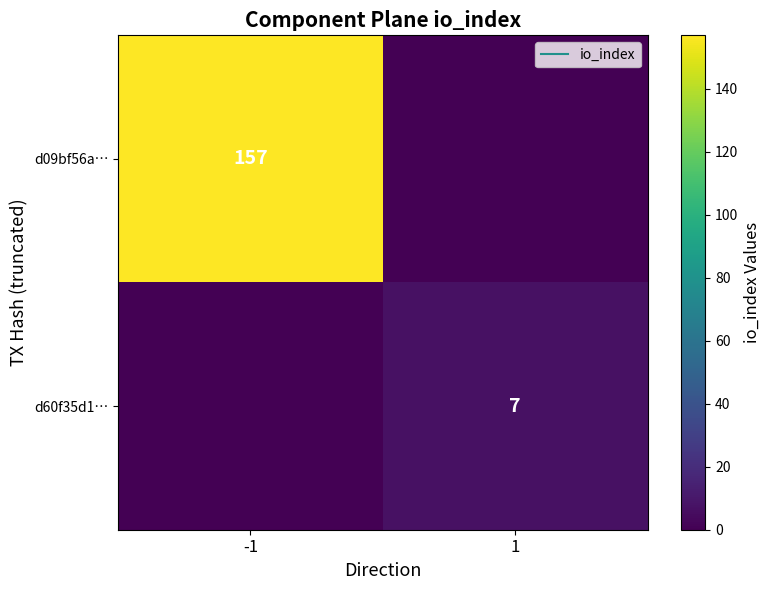

What is the sum of the d60f35d1… values at 1 and -1?

7